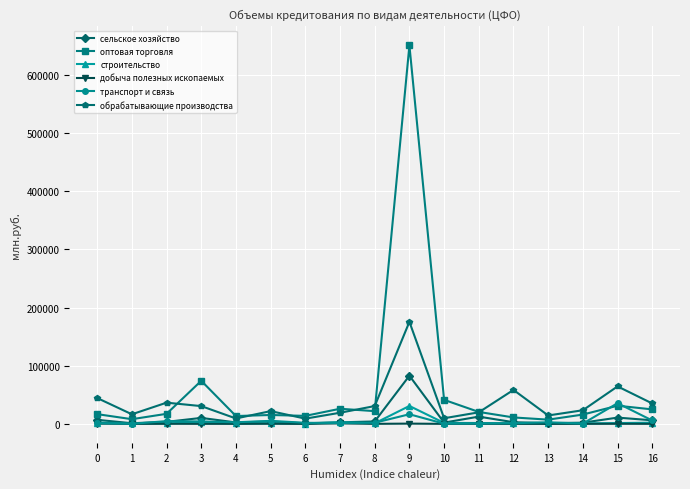

What is the total value across all series at 0?

71961